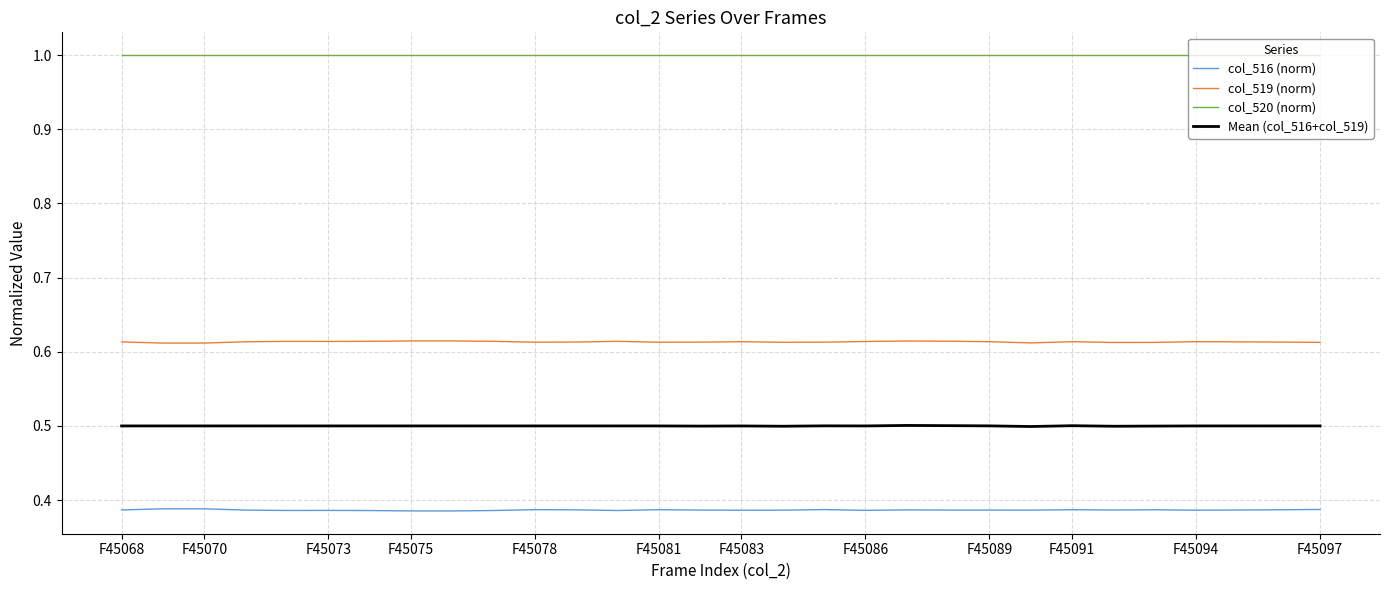

Which series has the largest total across all categories?

col_520 (norm)